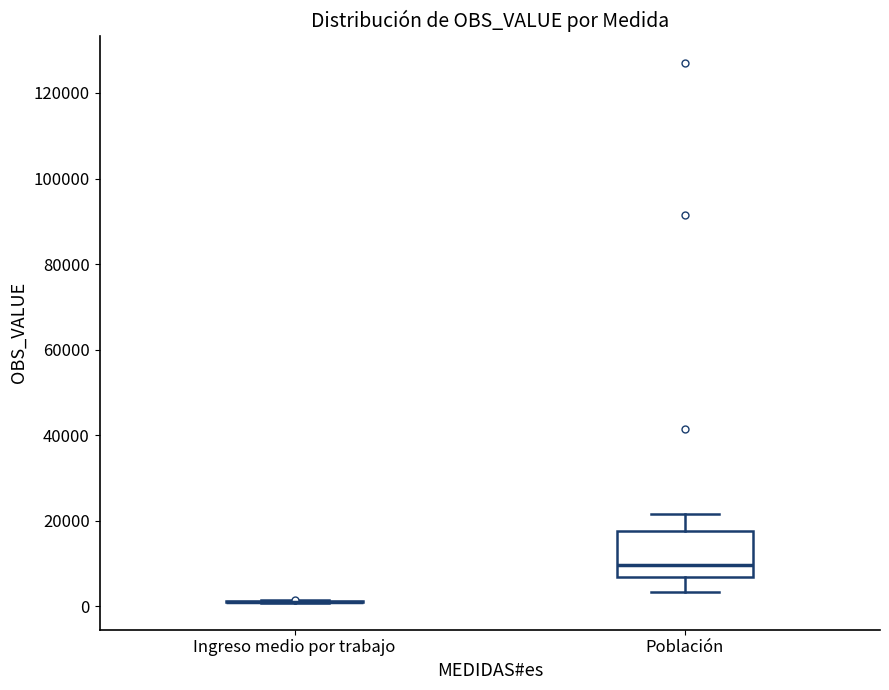

Reading left to right, read every box against the y-axis: the position of its median line, the range the box covers, and the ends of its whiskers. The values are not printed on the chart, so give them approximately, as read against the axis.

Ingreso medio por trabajo: box collapsed to a line at 2000, whiskers 0 to 2000
Población: median 10000, box 6000 to 18000, whiskers 4000 to 22000